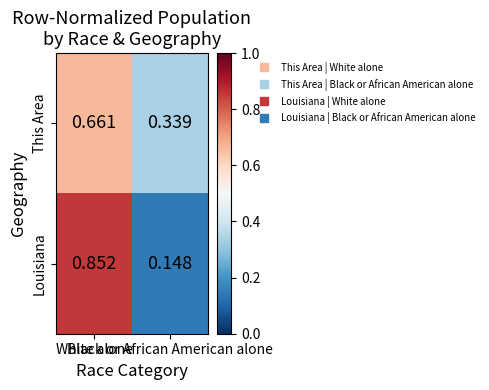

At Black or African American alone, list the series in order from largest to smallest.

This Area, Louisiana